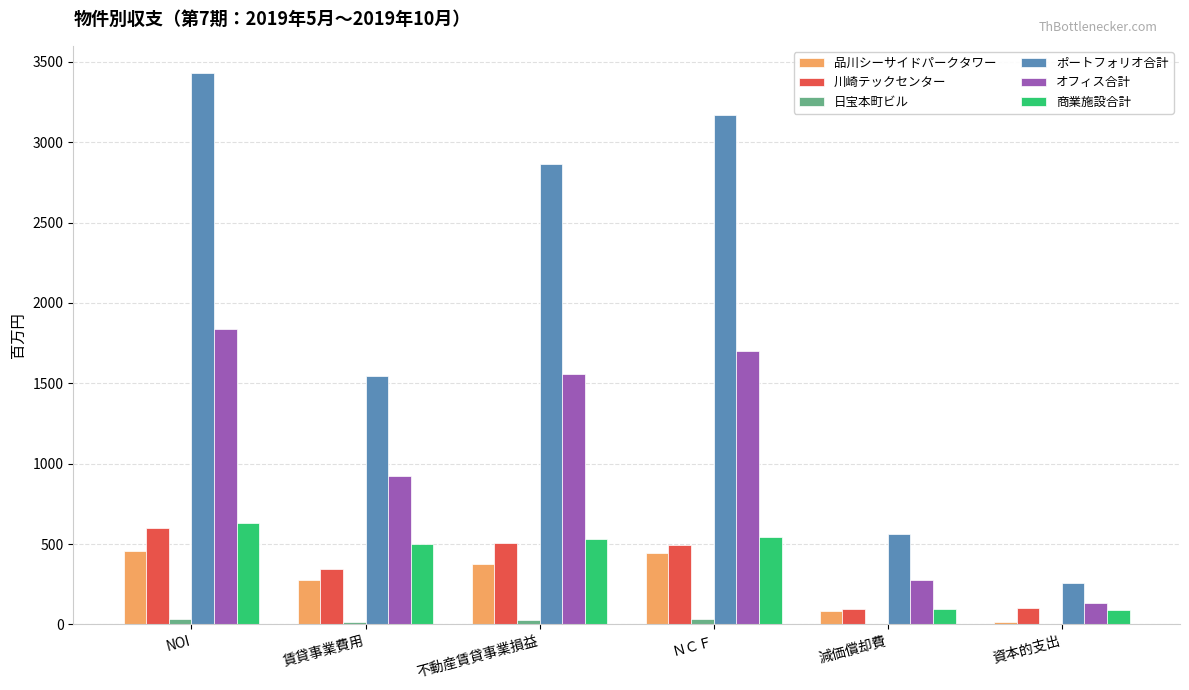

Is it true that ポートフォリオ合計 equals 584 at 賃貸事業費用?

False